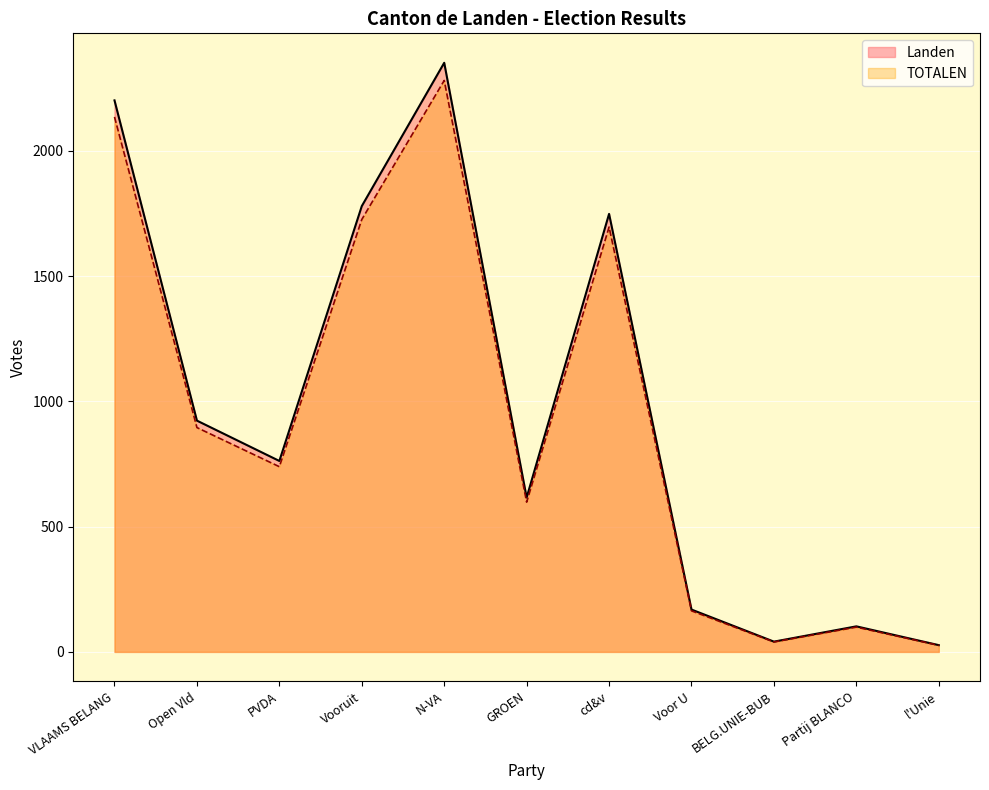

Which category has the lowest value across all series?

l'Unie